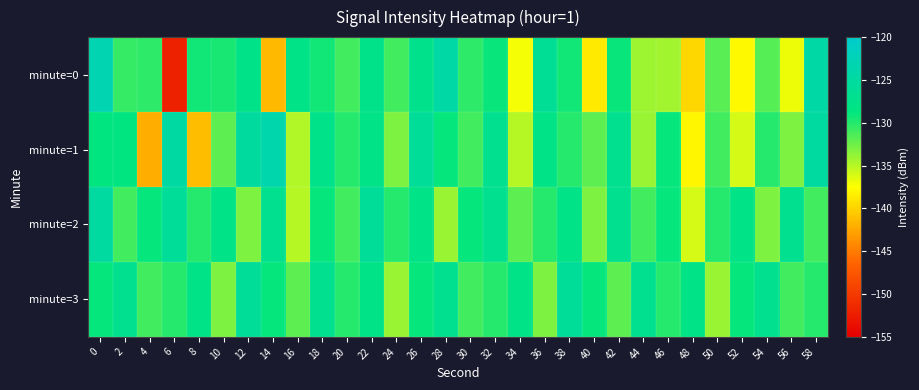

Rank the series by their maximum value, from lowest to highest.

minute=3, minute=2, minute=1, minute=0